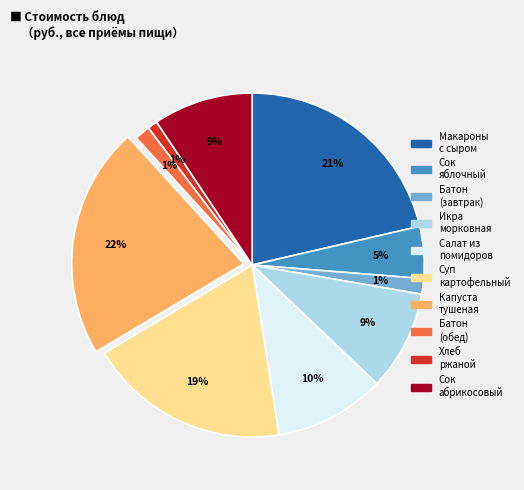

Does any single category account for the majority?

No